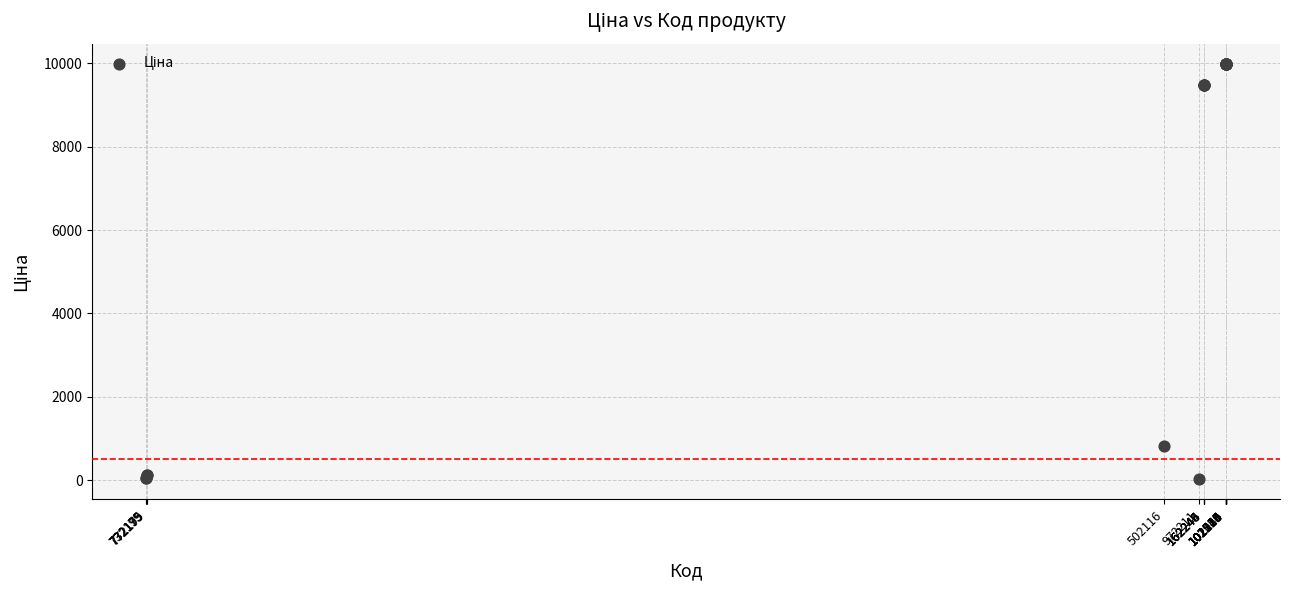

What Y value in the scatter plot is closest to 5003?

818.5